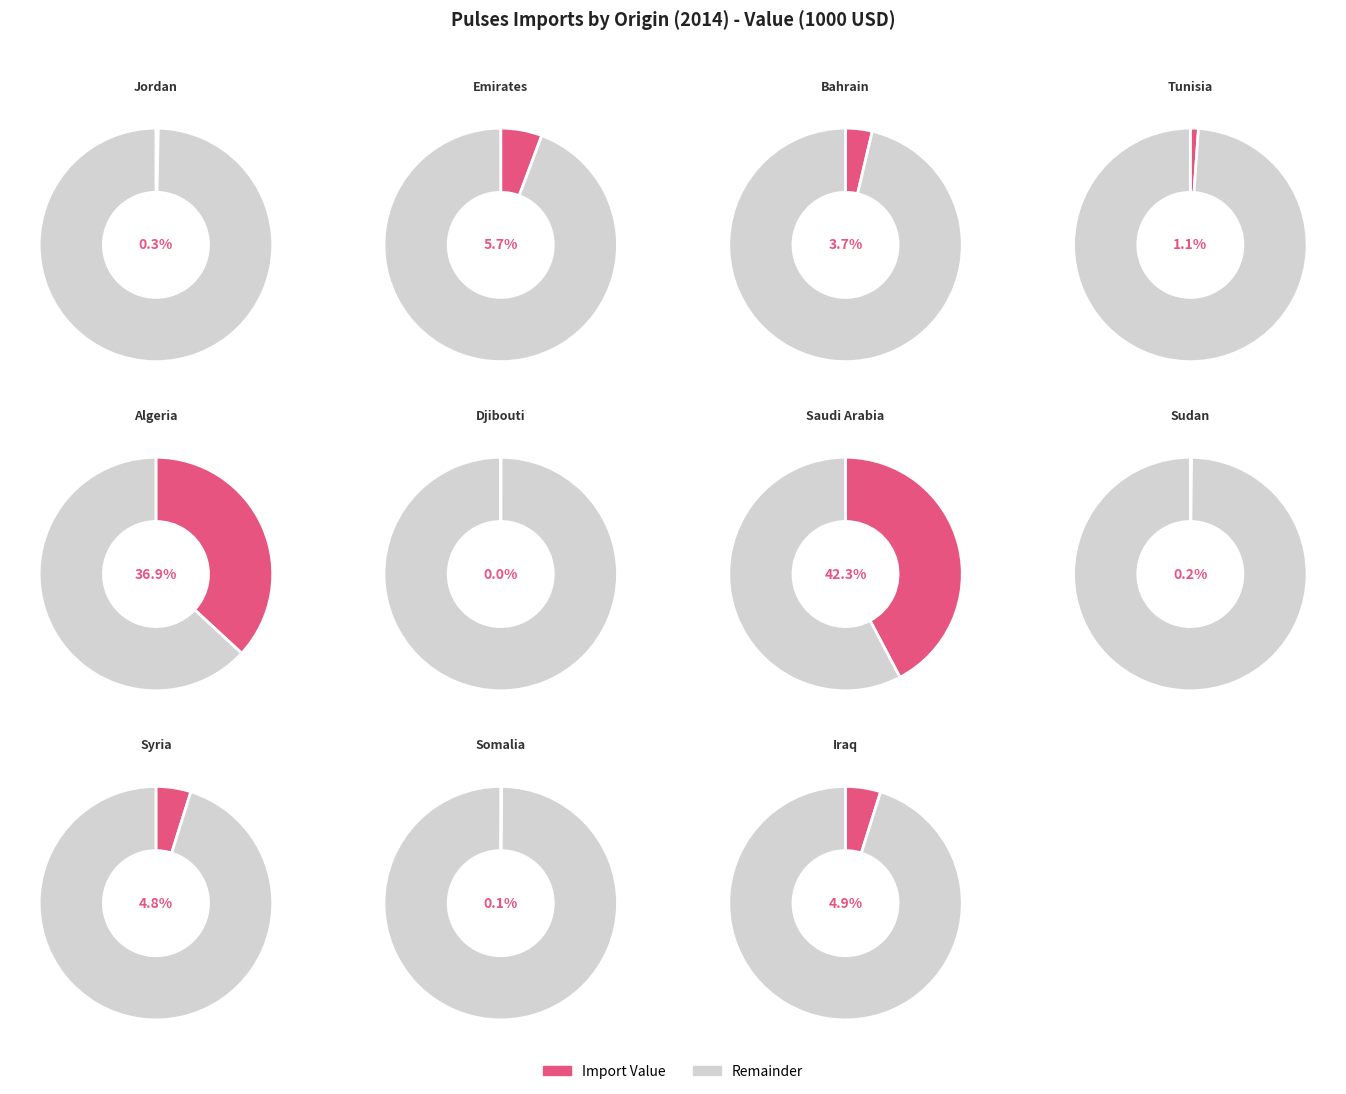

What is the change in value from Algeria to Djibouti?

-59076.1